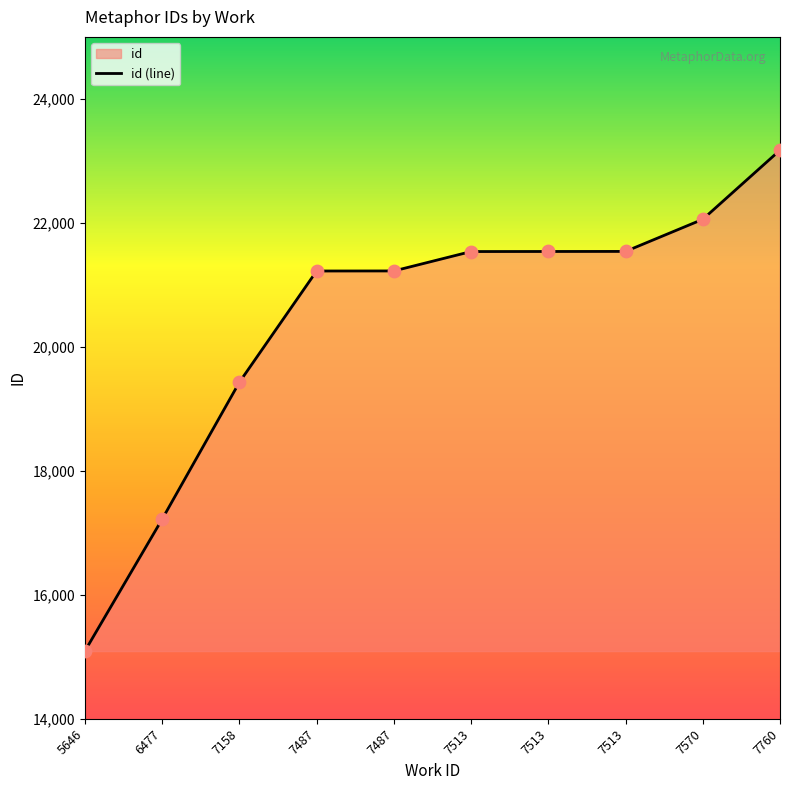

What is the change in value from 6477 to 7513?

+4320